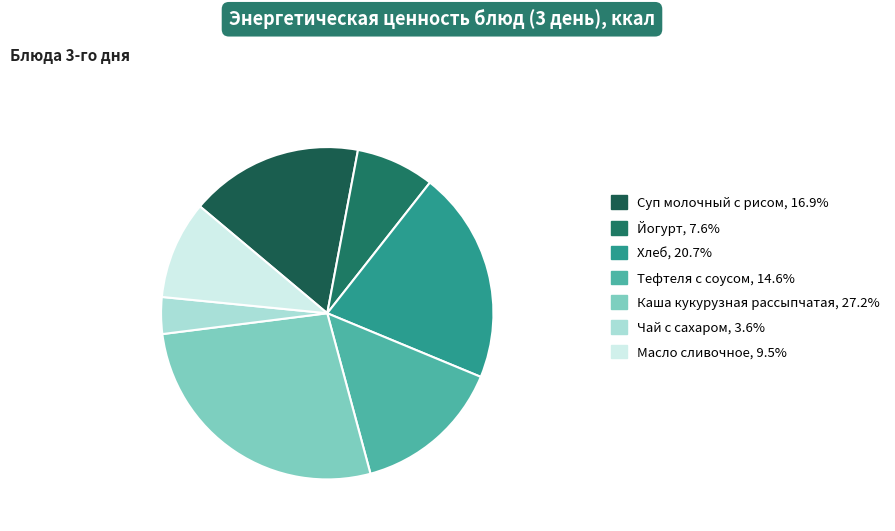

Is there a majority slice in this chart?

No